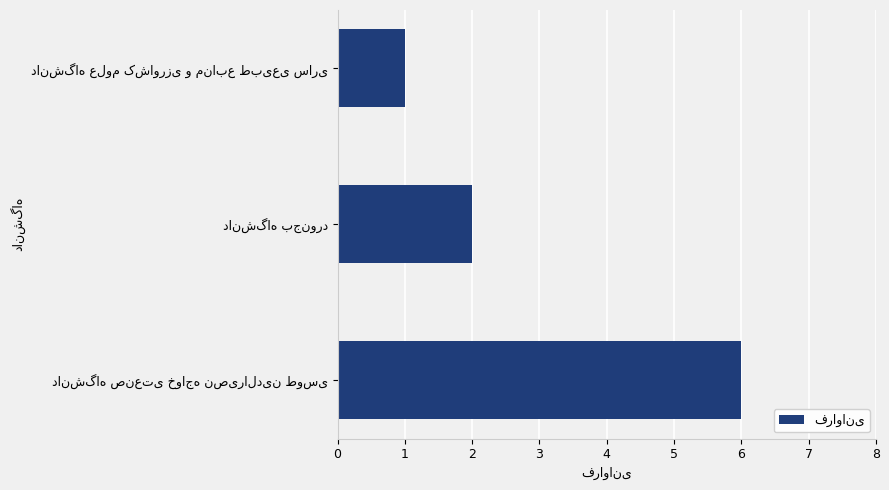

What is the greatest value displayed?

6